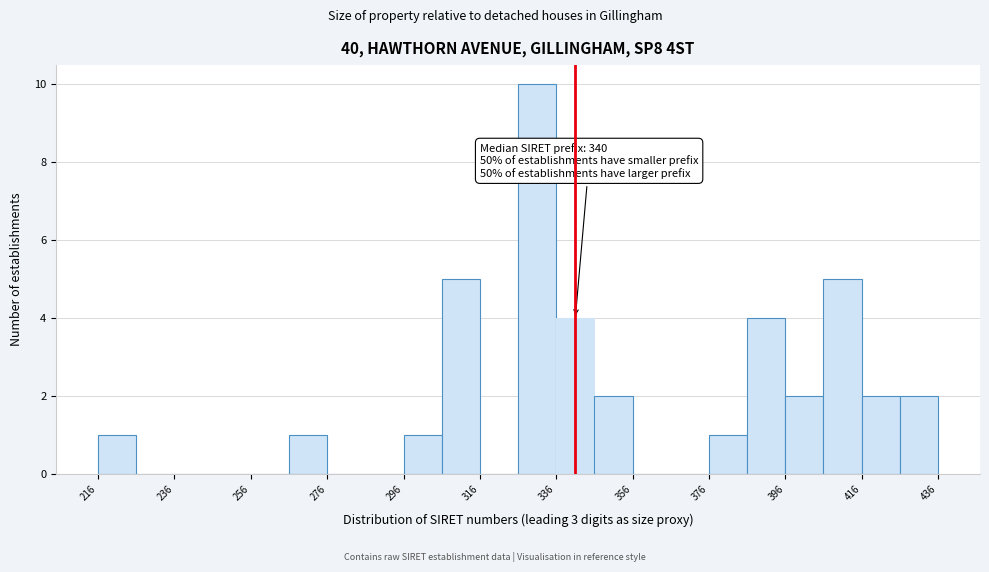

Which range on the x-axis has the tallest bar?

326 to 336